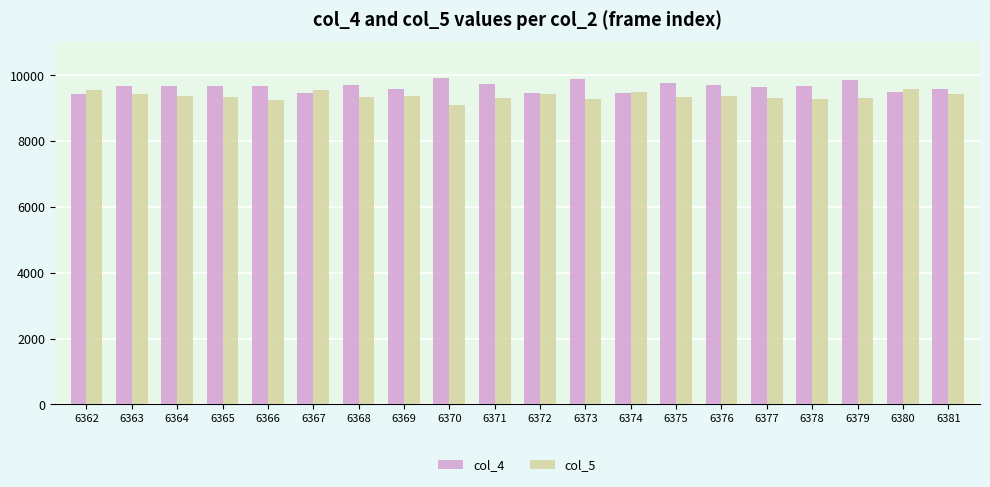

What is the difference between the col_4 values at 6364 and 6362?

236